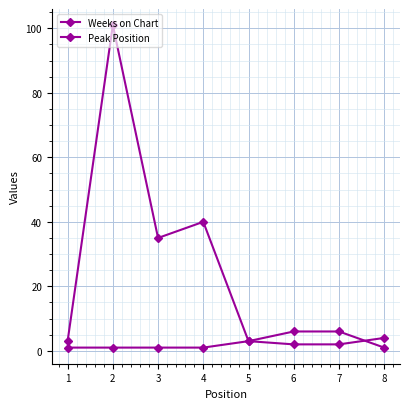

What is the sum of the Peak Position values at 2 and 5?

4